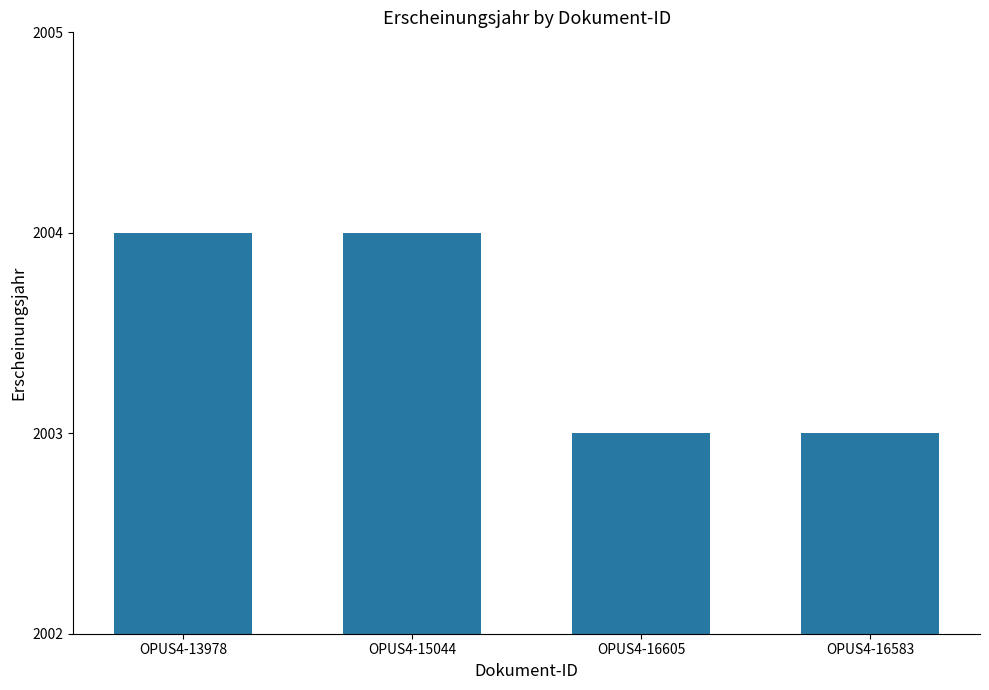

What is the smallest value displayed?

2003